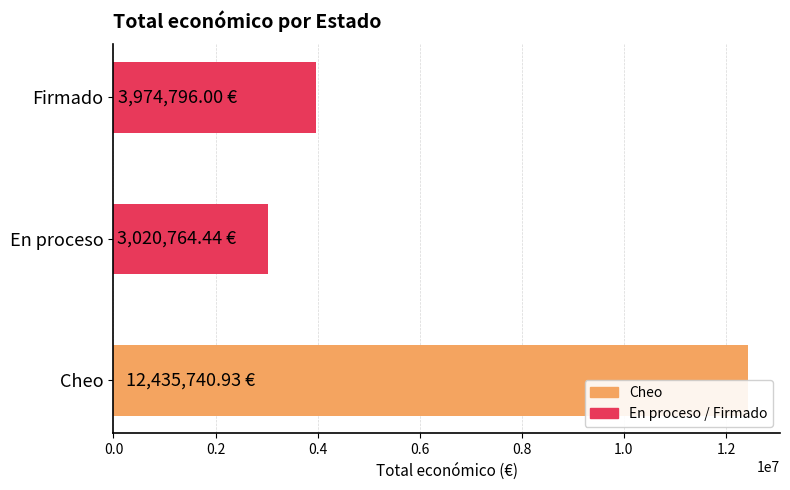

Are the bars grouped side by side (vs. stacked)?

No